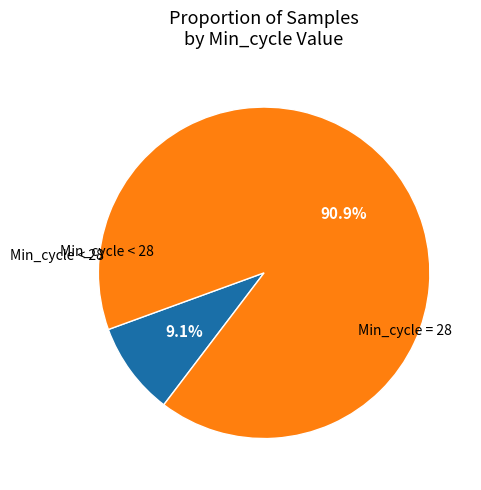

Is there any slice that represents more than half of the pie?

Yes